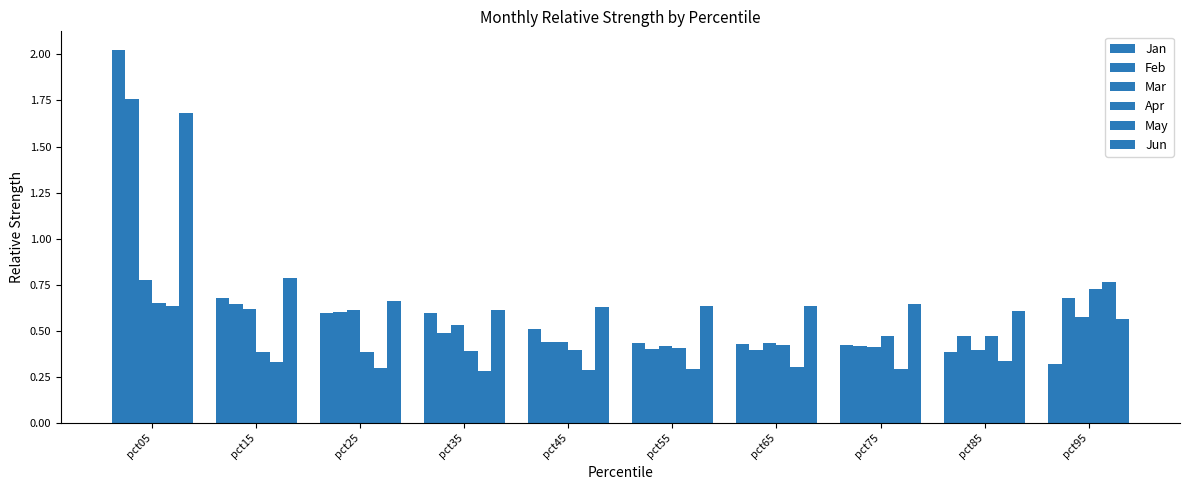

Where is Jan nearest to the value 1?

pct15